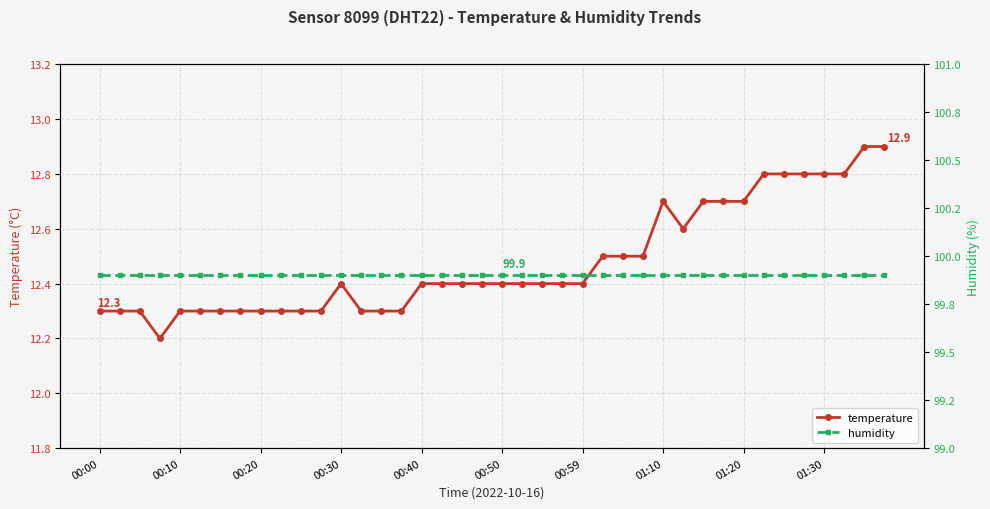

True or false: temperature has more than 1 interior local peaks.

True